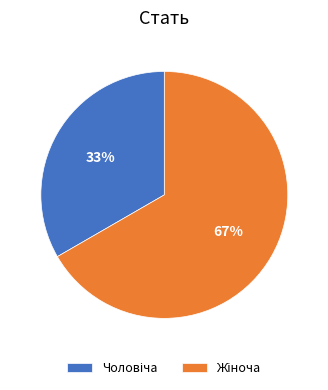

Is there a majority slice in this chart?

Yes